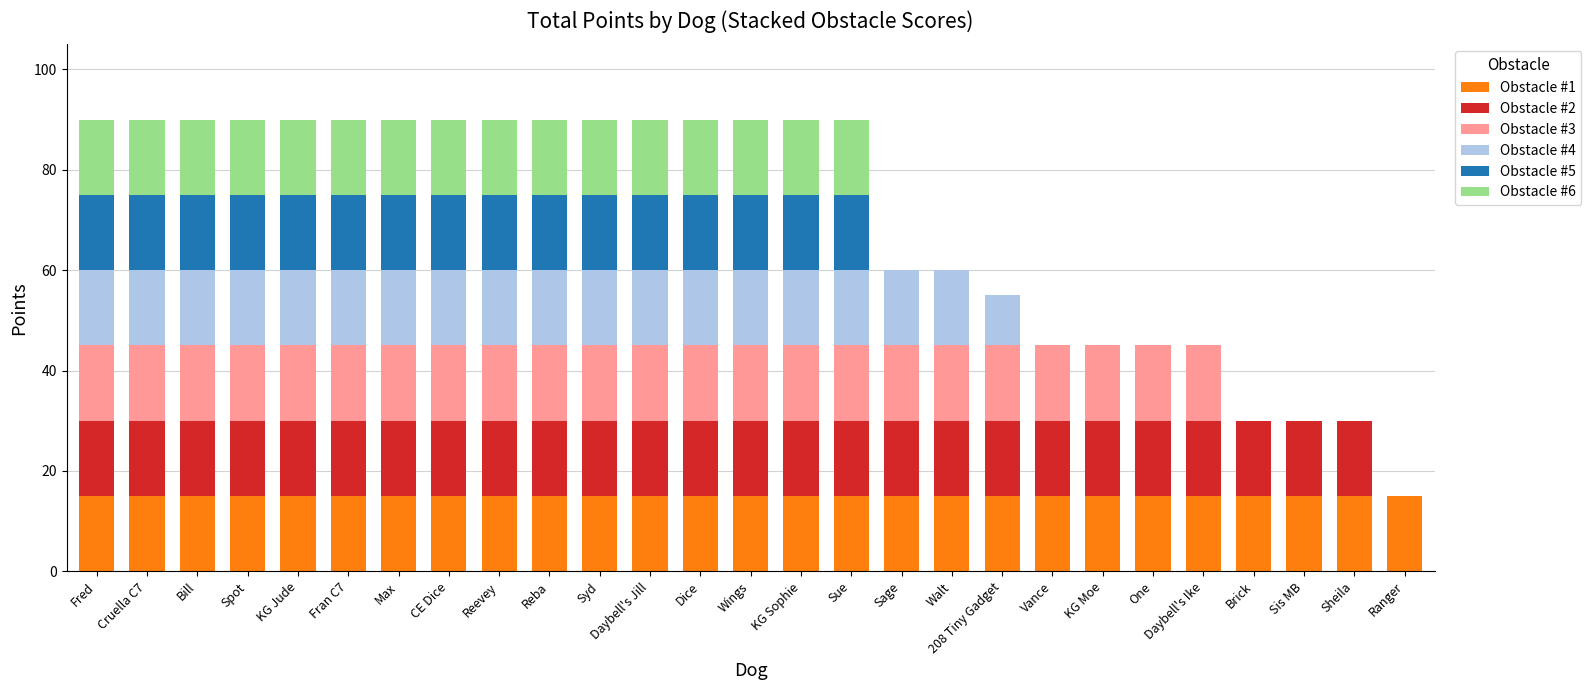

What is the total value across all series at Sheila?

30